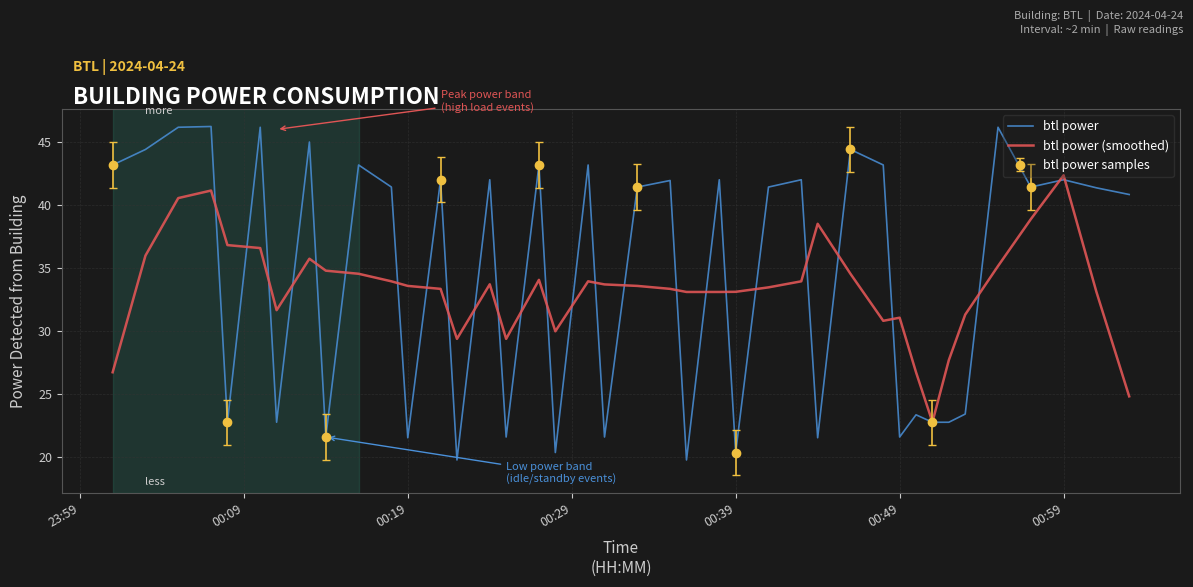

What is the sum of all btl power (smoothed) values?

1331.6